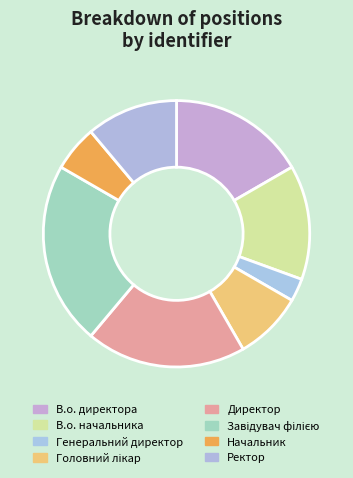

Do Директор and Ректор together represent more than half of the pie?

No